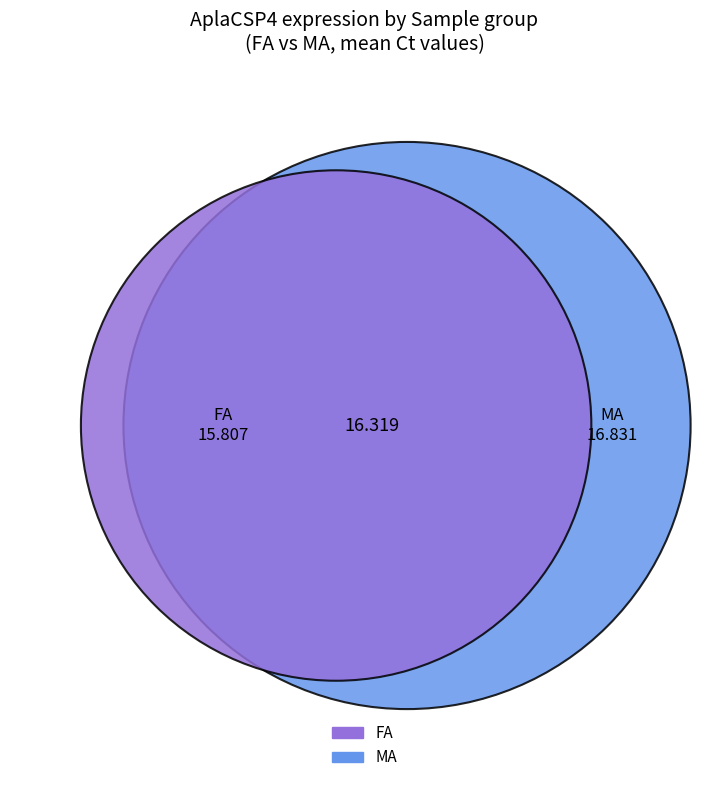

Does FA represent more than half of the total?

No